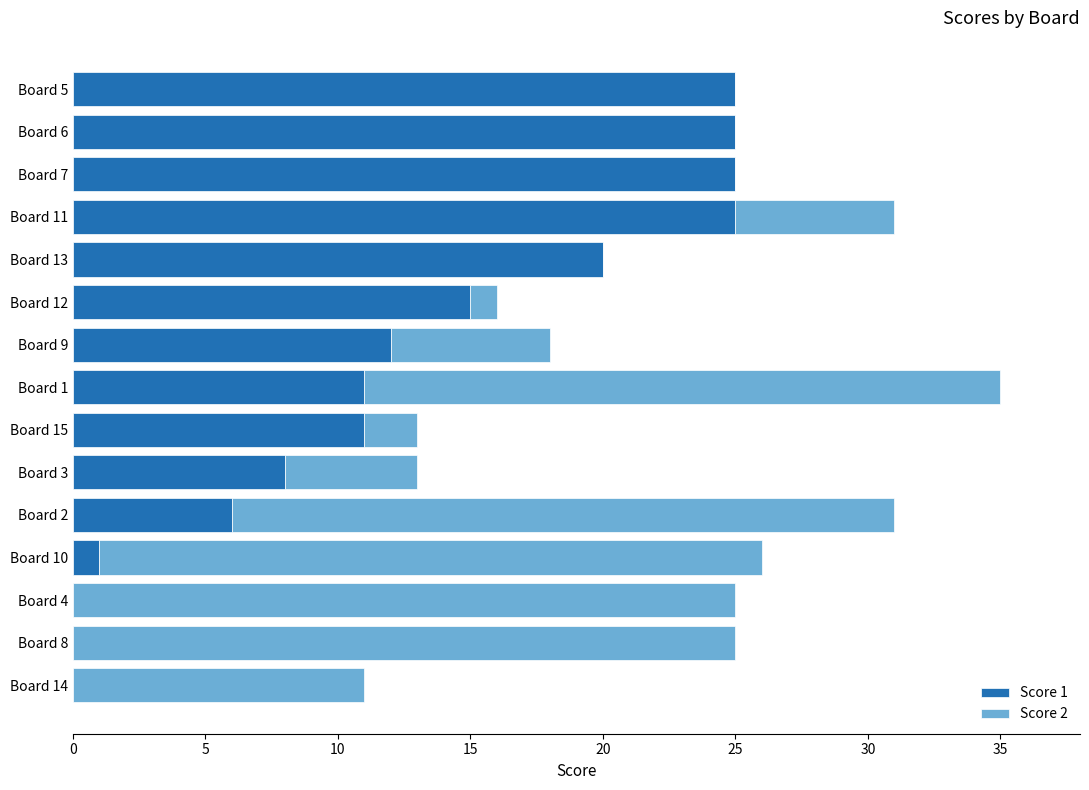

How many distinct data groups are displayed?

2